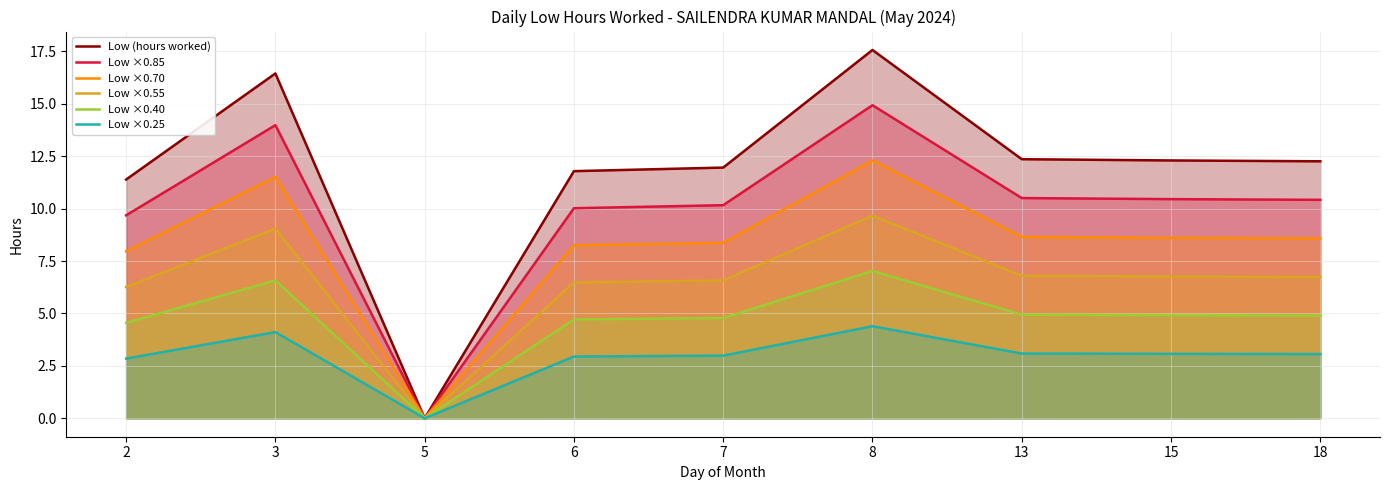

What is the spread (max minus min) of values at 8?

13.2